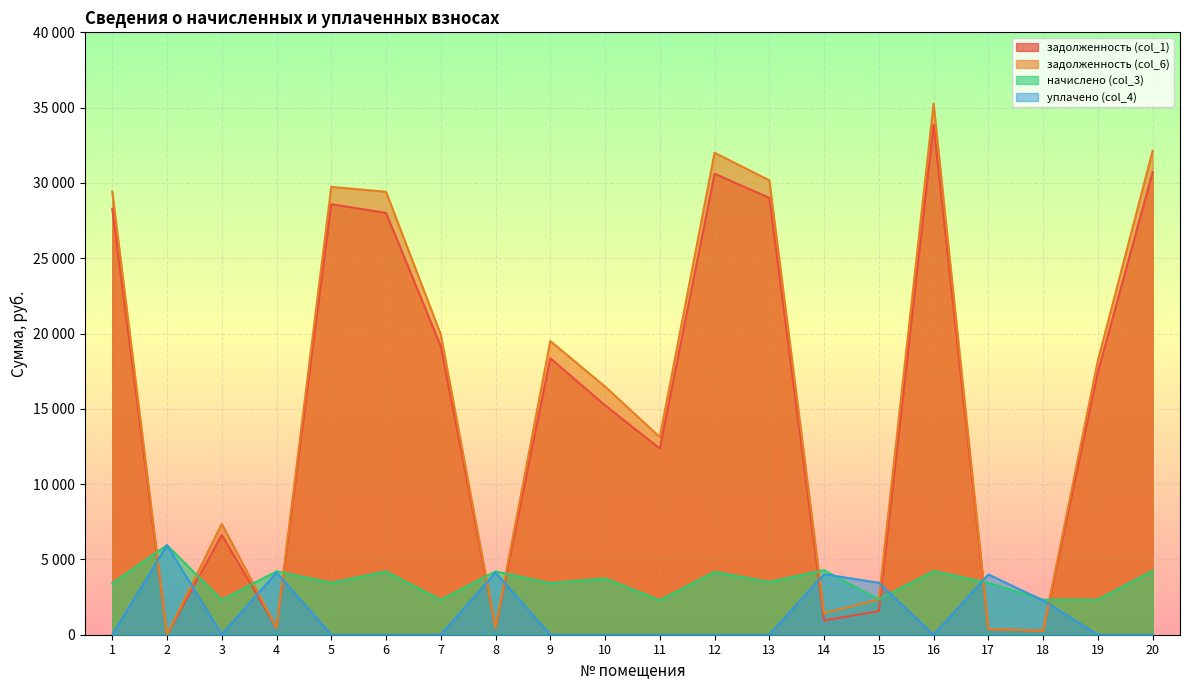

Between which two adjacent categories do начислено (col_3) and задолженность (col_1) first intersect?

1 and 2